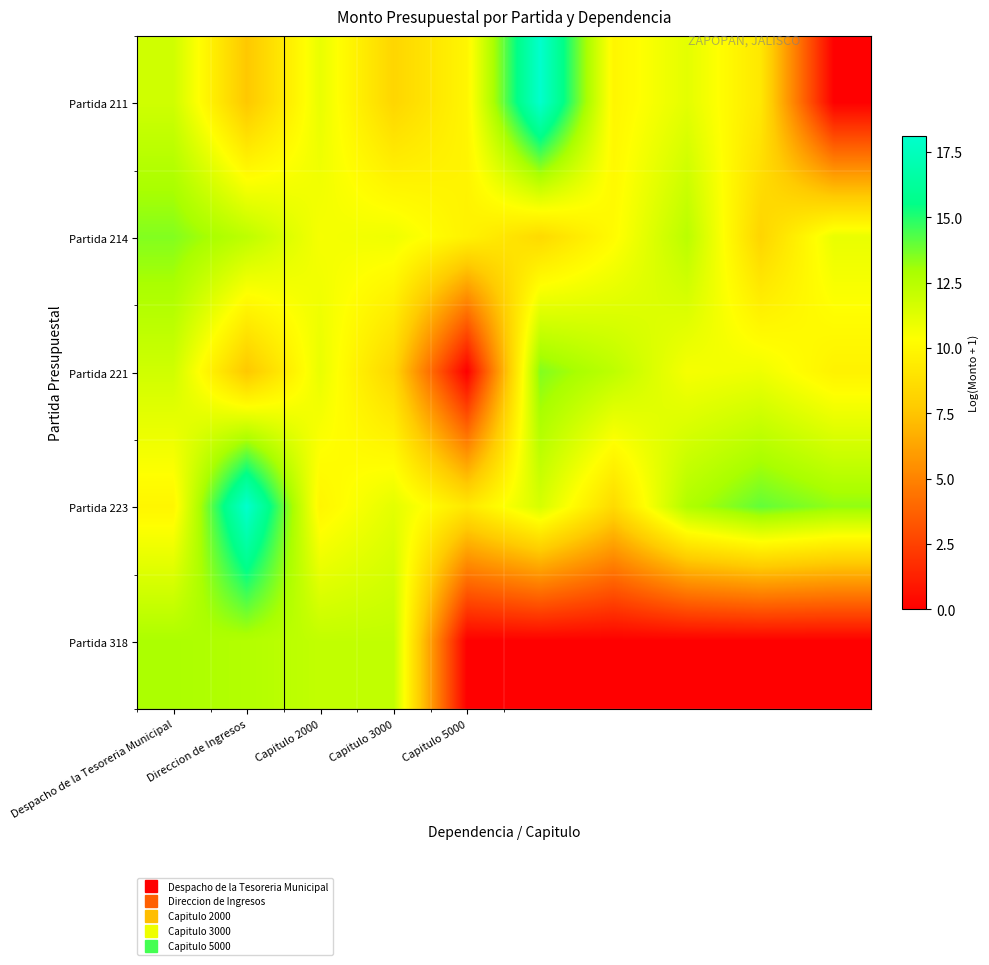

What is the maximum value shown in the chart?

18.1